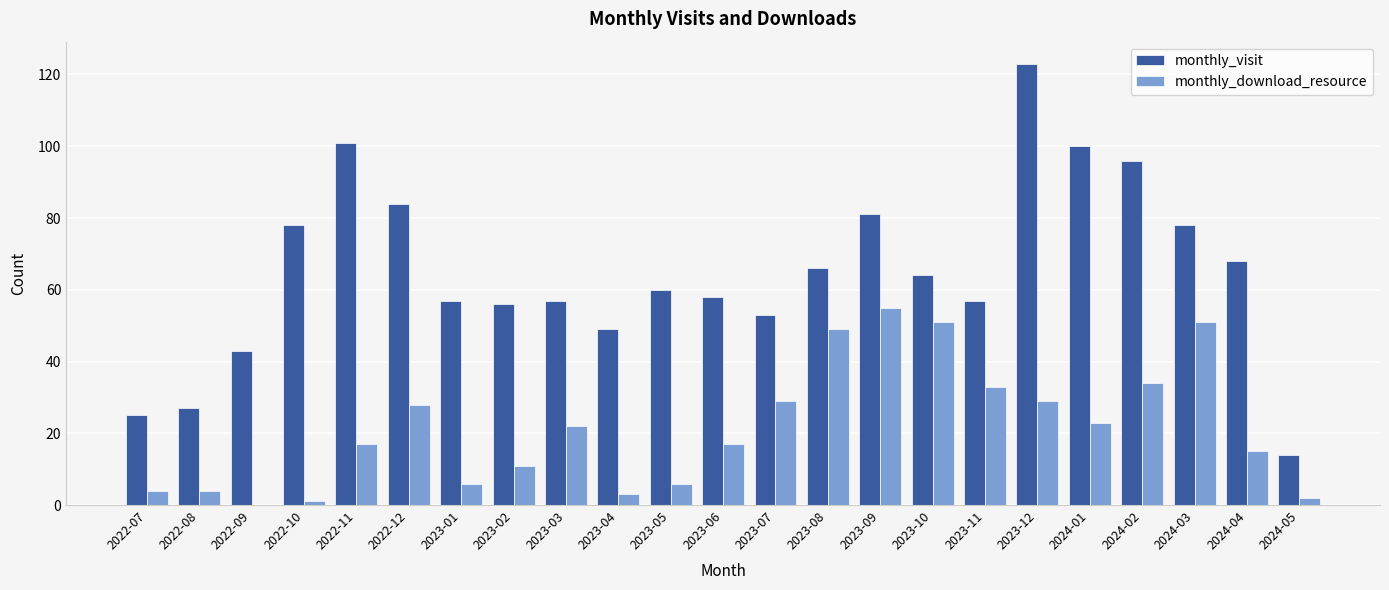

What is the sum of the monthly_download_resource values at 2023-10 and 2023-08?

100